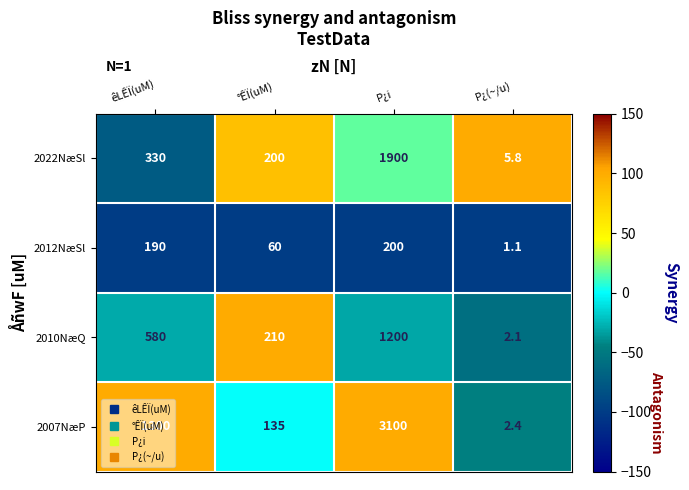

What is the maximum value shown in the chart?

3100.0